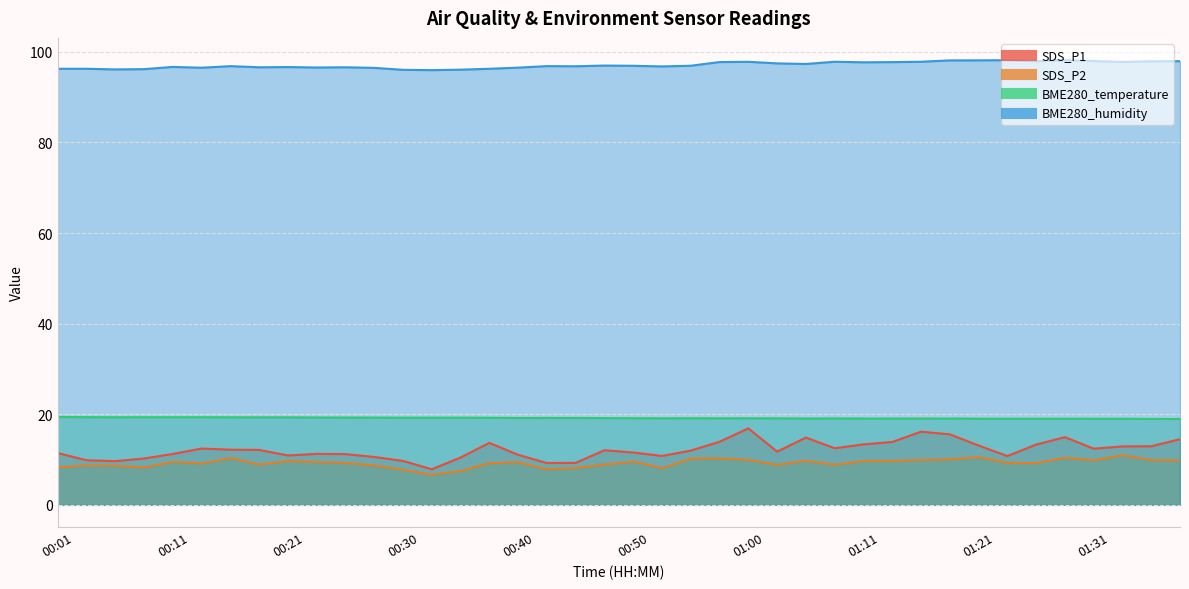

Which series has the largest range (max minus min)?

SDS_P1